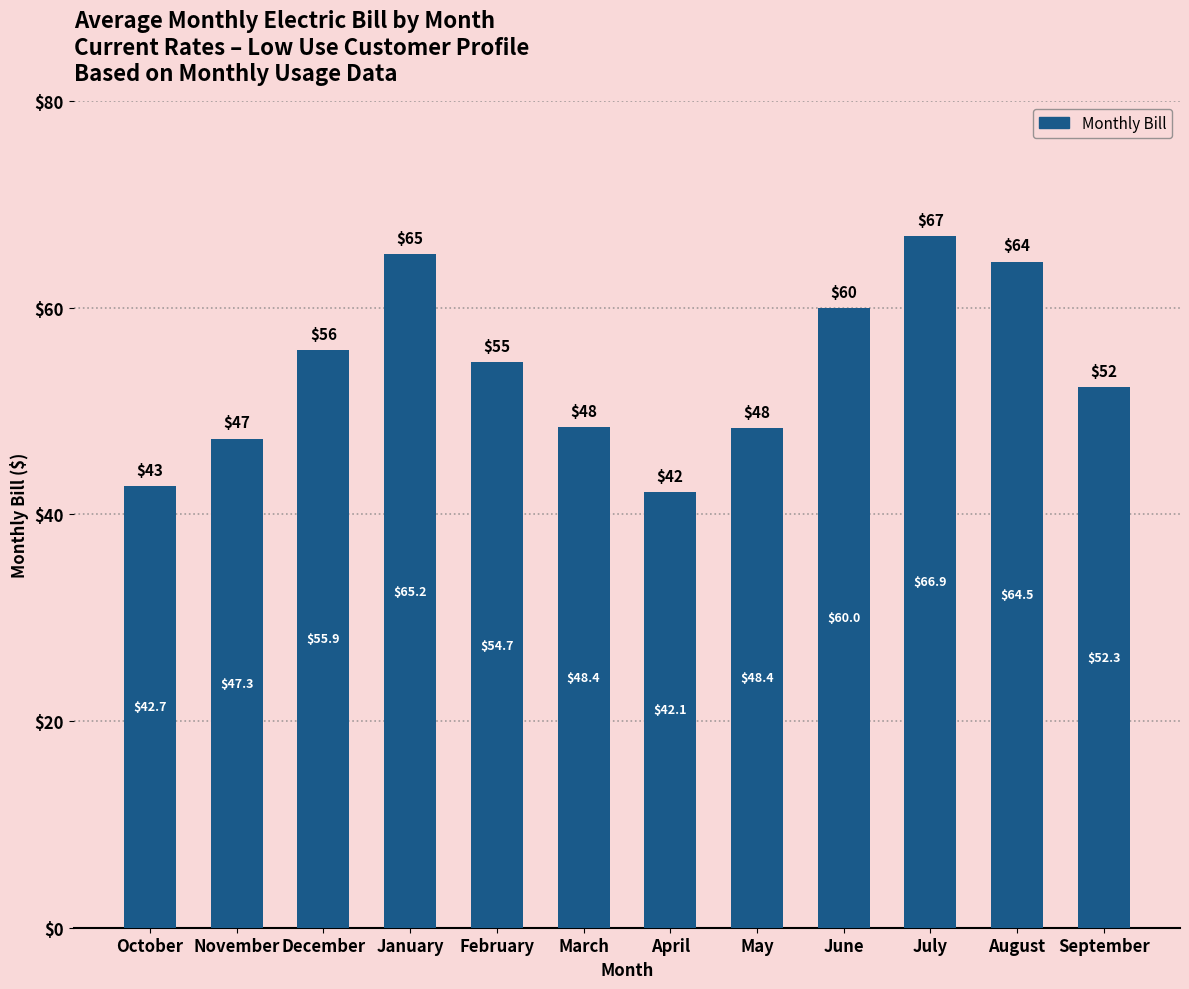

What is the difference between the maximum and second lowest values?

24.2